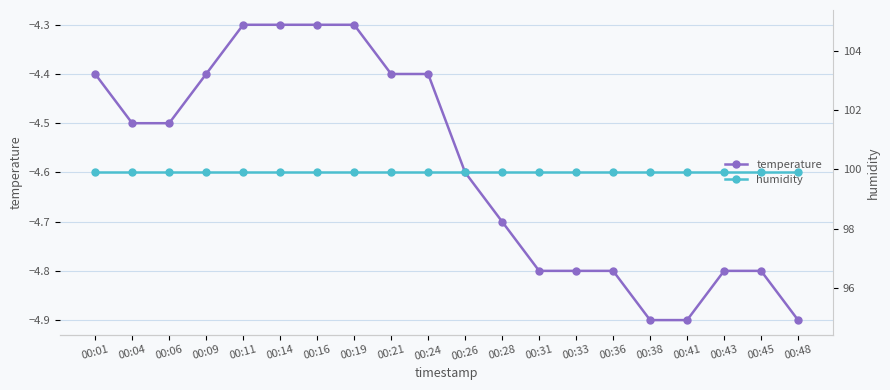

Count the number of categories in the chart.

20